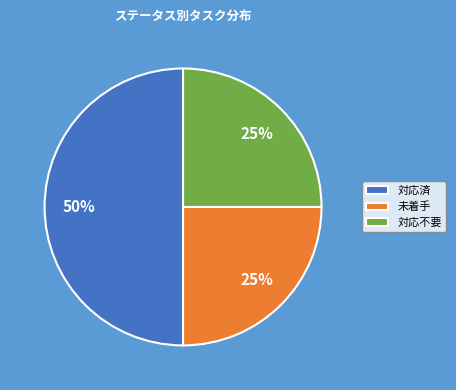

To the nearest percent, what percentage of the pie is 対応済?

50%